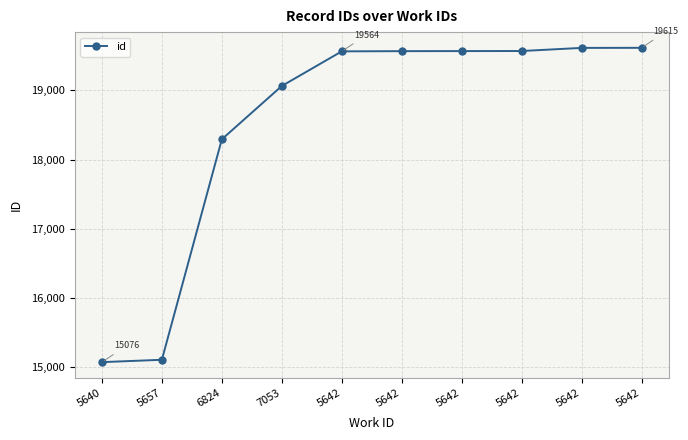

How many data points are less than 19567?

5